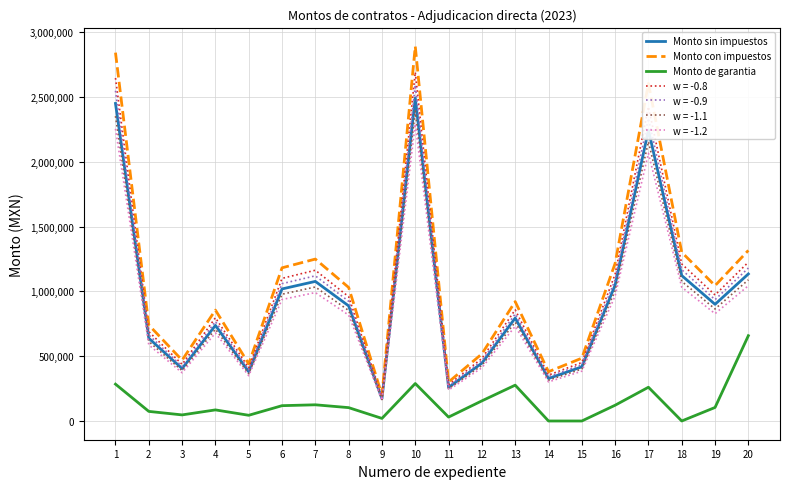

Where is the first local minimum for Monto de garantia?

3